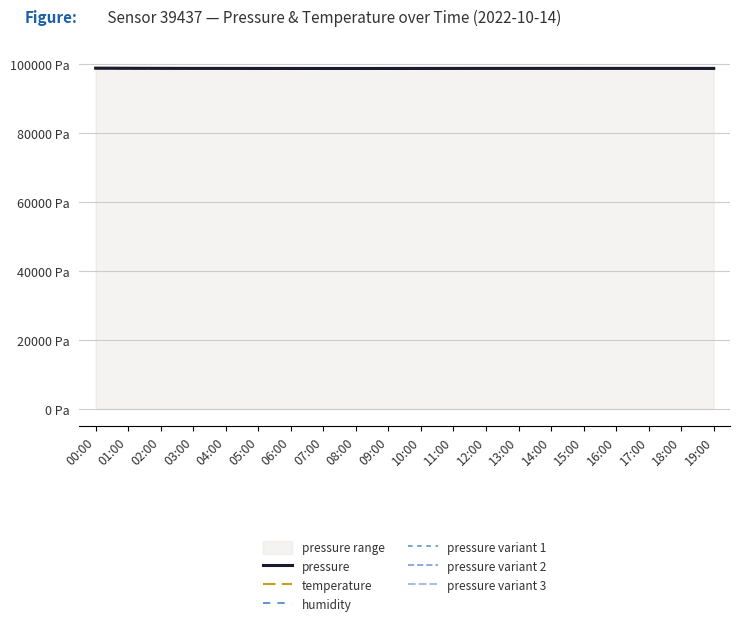

At how many categories does at least one series exceed 98569?

20